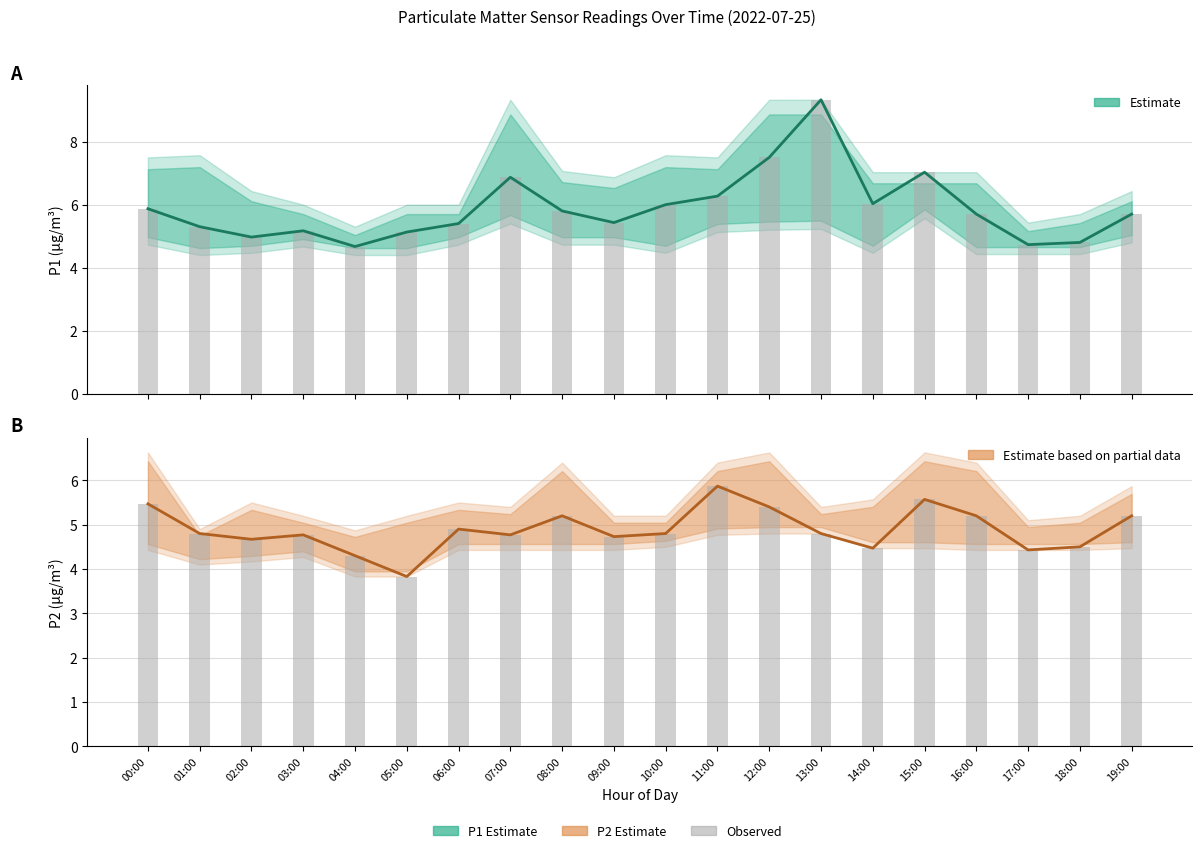

What is the maximum value shown in the chart?

9.3